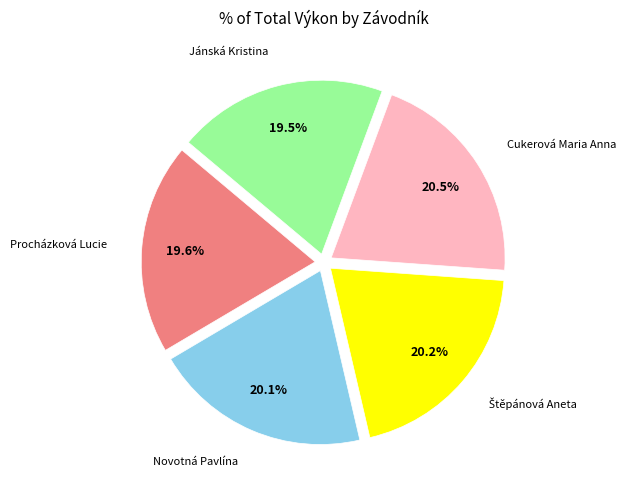

To the nearest percent, what is the average slice percentage?

20%